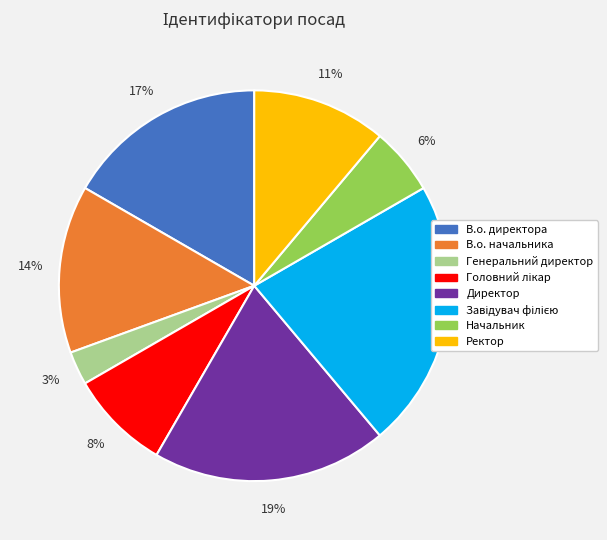

To the nearest percent, what is the average slice percentage?

12%